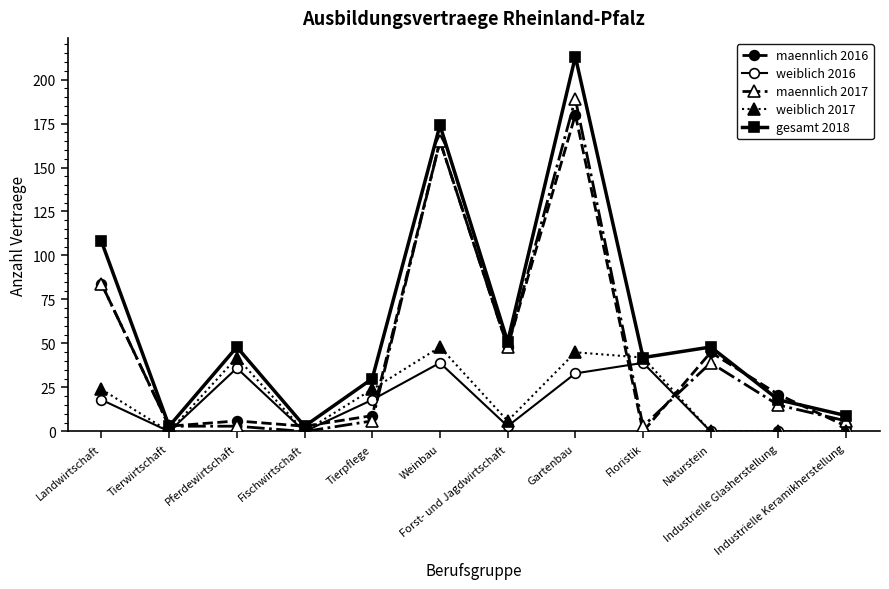

At which category is the sum across all series the highest?

Gartenbau